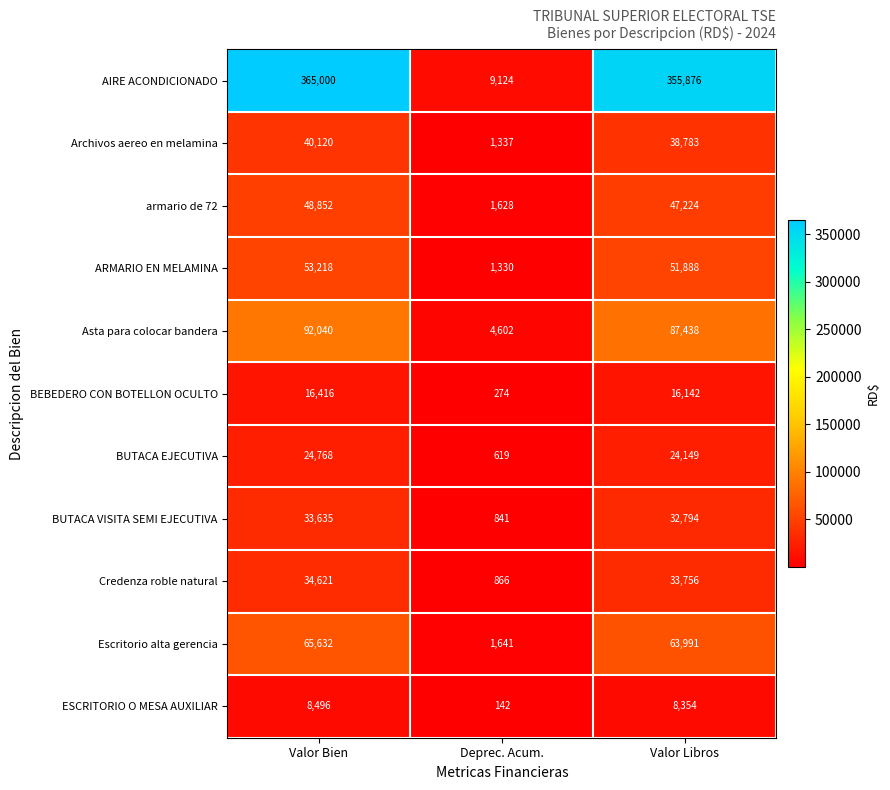

Which series has the largest total across all categories?

AIRE ACONDICIONADO